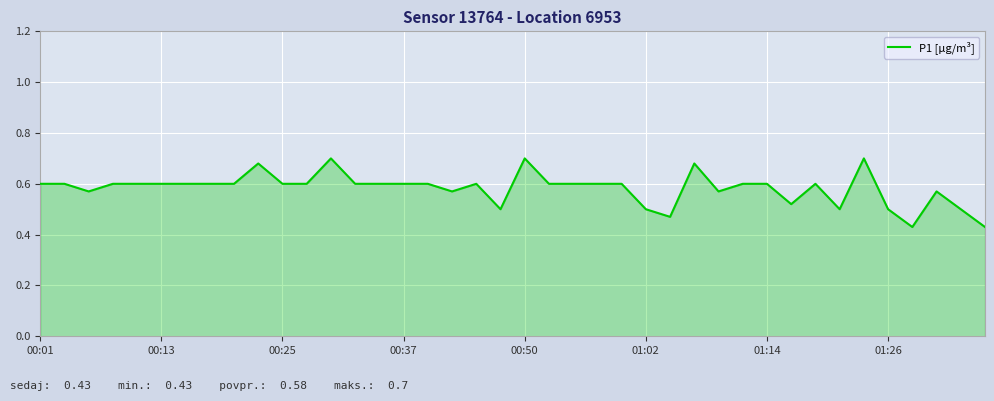

What is the difference between the maximum and minimum values?

0.3